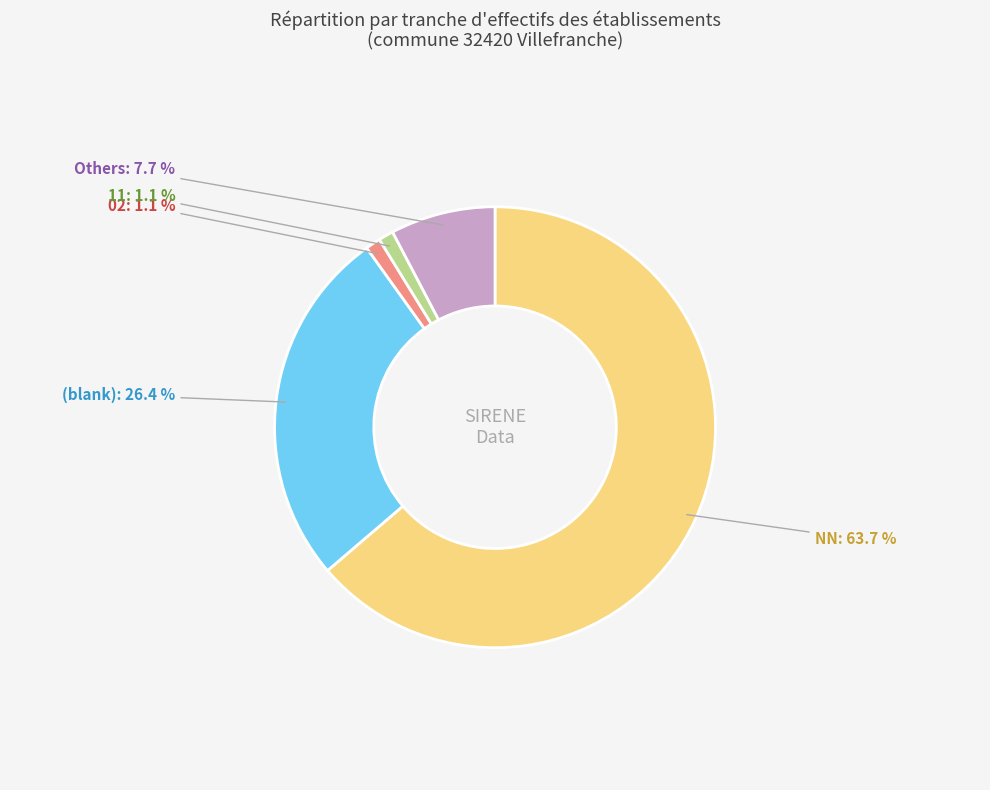

Does any single category account for the majority?

Yes